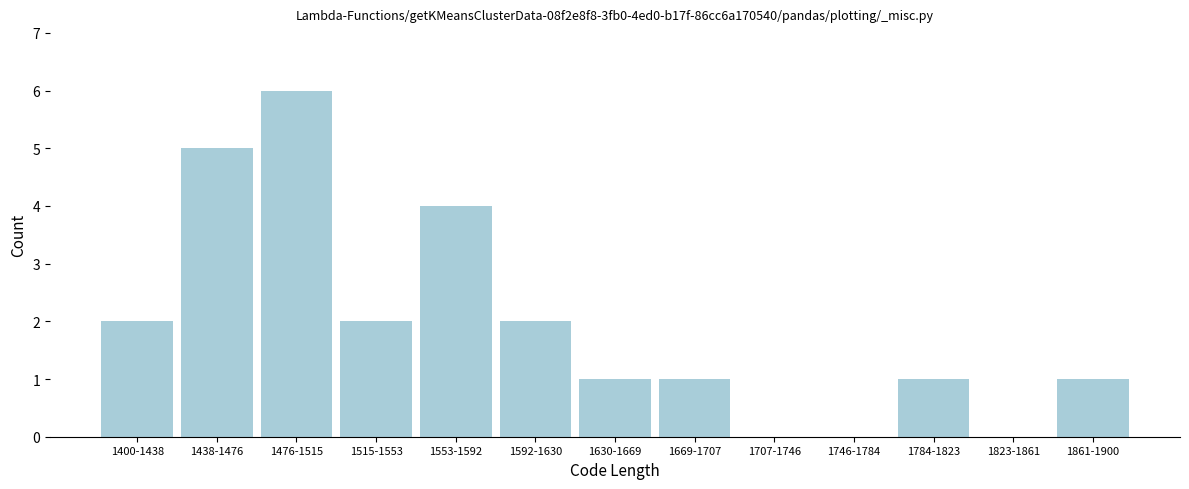

Reading left to right, extract all data points from this chart.

1400-1438=2	1438-1476=5	1476-1515=6	1515-1553=2	1553-1592=4	1592-1630=2	1630-1669=1	1669-1707=1	1707-1746=0	1746-1784=0	1784-1823=1	1823-1861=0	1861-1900=1